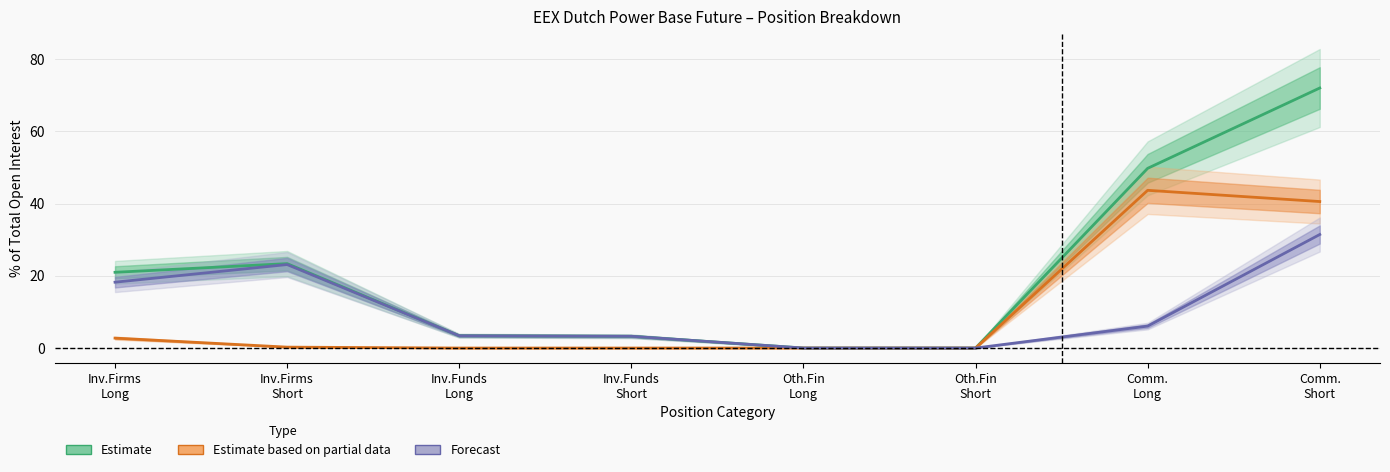

True or false: Estimate based on partial data has a value of 0.0 at Oth.Fin
Short.

True